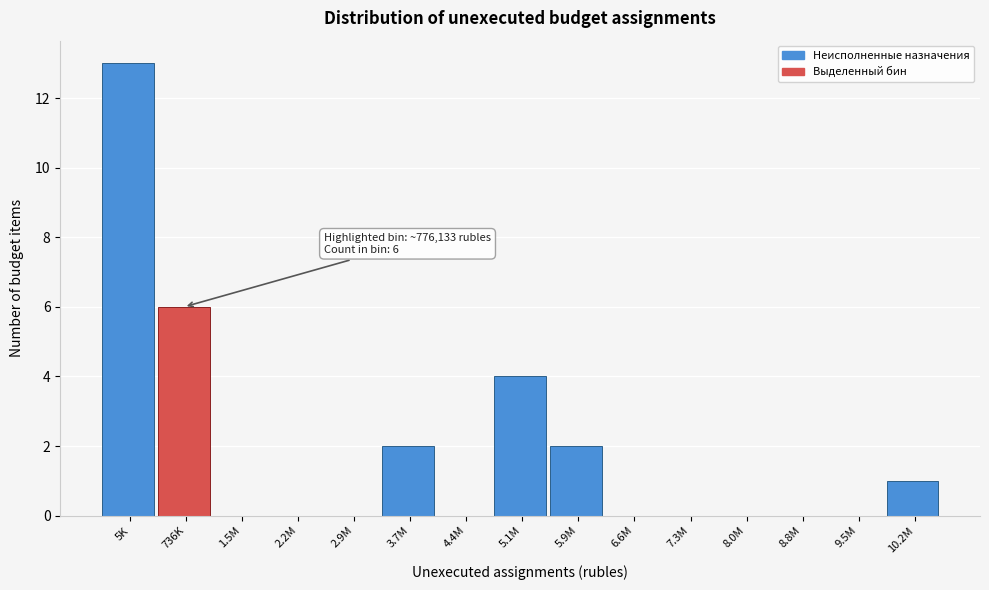

Reading left to right, list all the values displayed in this chart.

5K=13	736K=6	1.5M=0	2.2M=0	2.9M=0	3.7M=2	4.4M=0	5.1M=4	5.9M=2	6.6M=0	7.3M=0	8.0M=0	8.8M=0	9.5M=0	10.2M=1